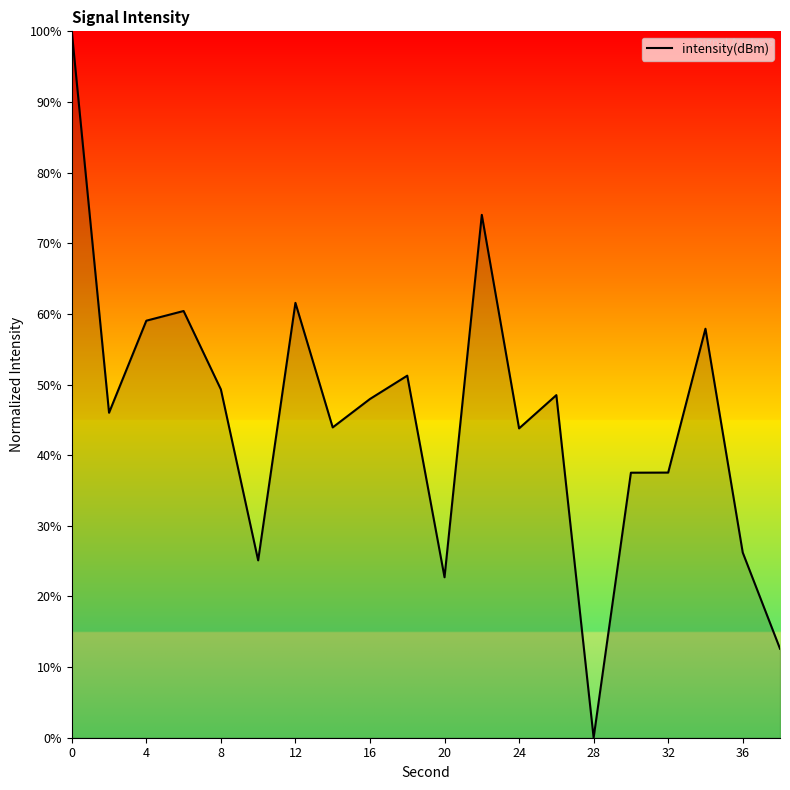

How many values are above zero?

19